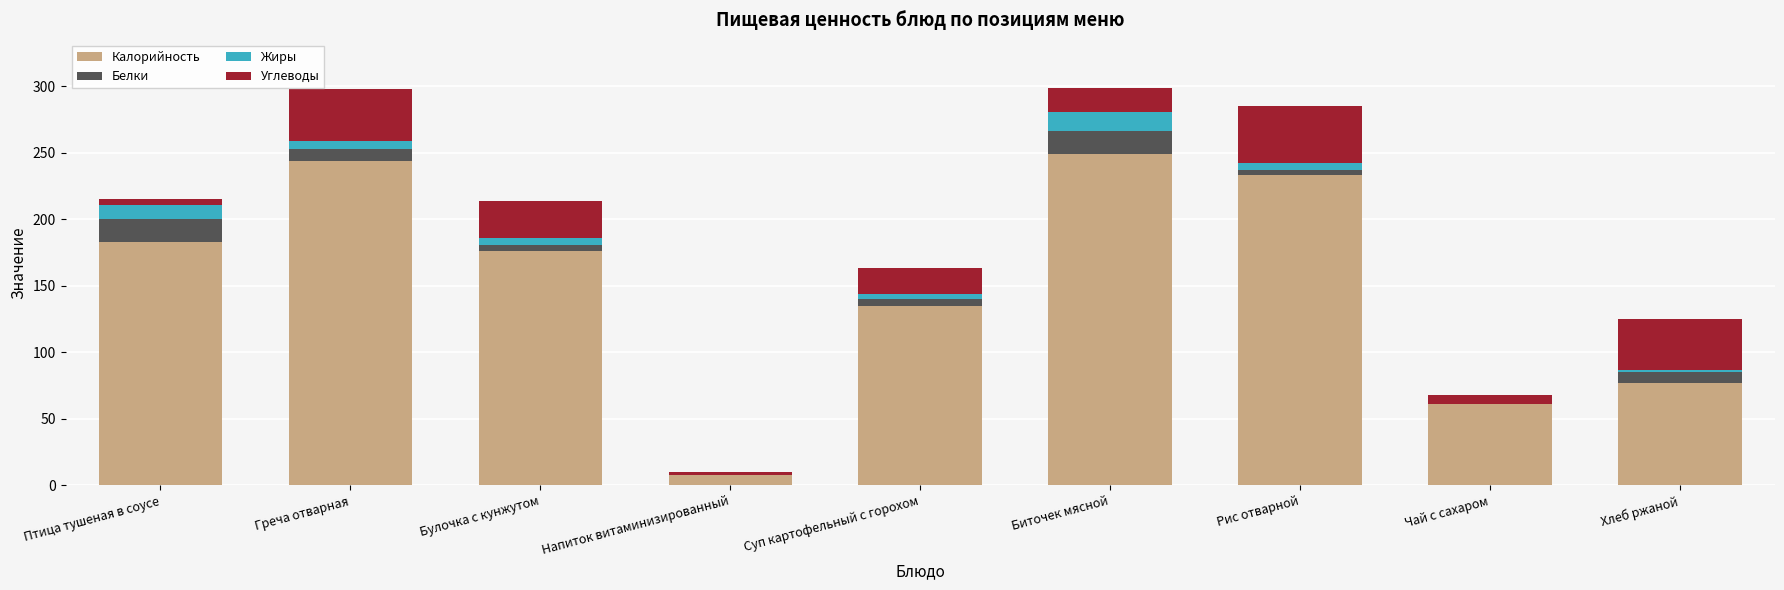

What is the total value across all series at Чай с сахаром?

68